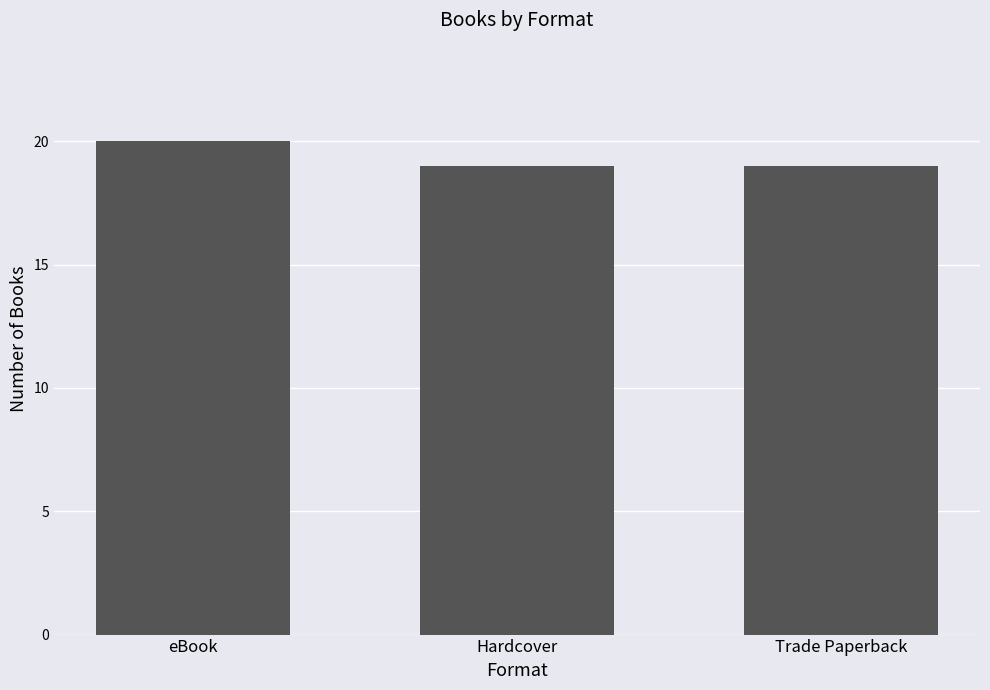

Reading right to left, what are all the values shown in this chart?

Trade Paperback=19	Hardcover=19	eBook=20